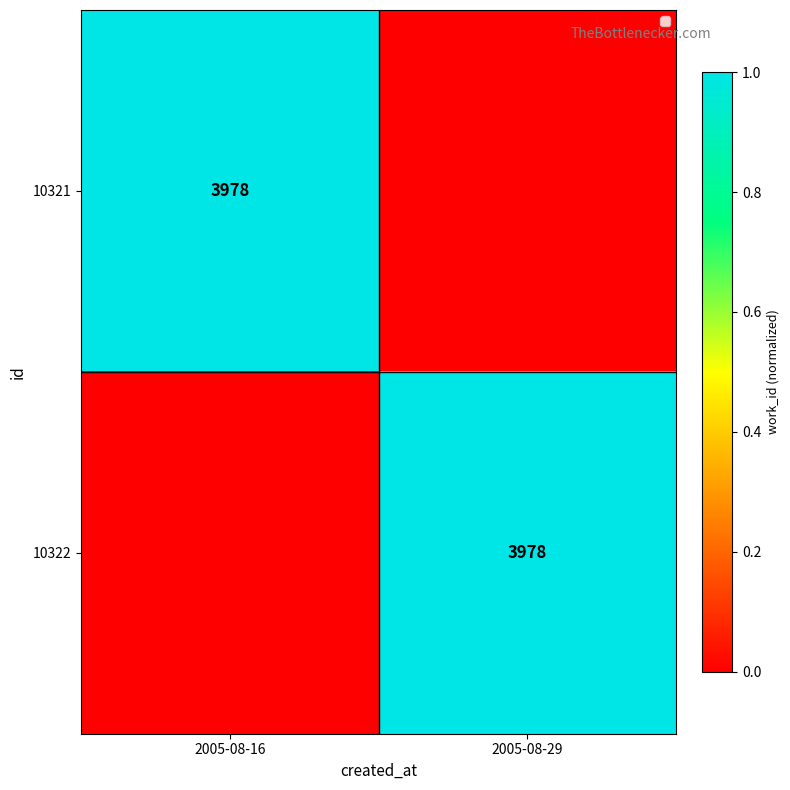

Which has a higher value, 2005-08-16 or 2005-08-29?

2005-08-16